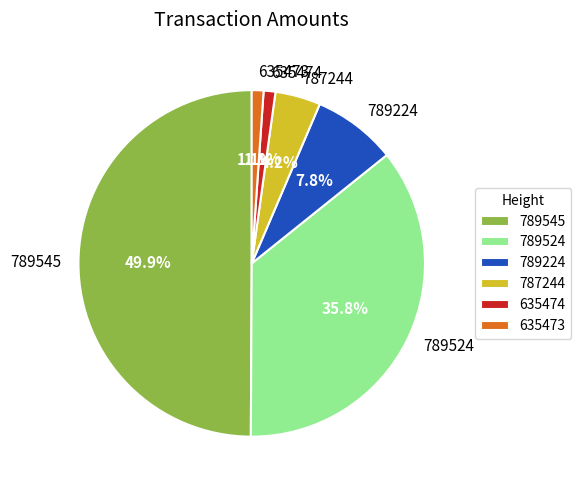

To the nearest percent, what is the combined percentage of 787244 and 635474?

5%